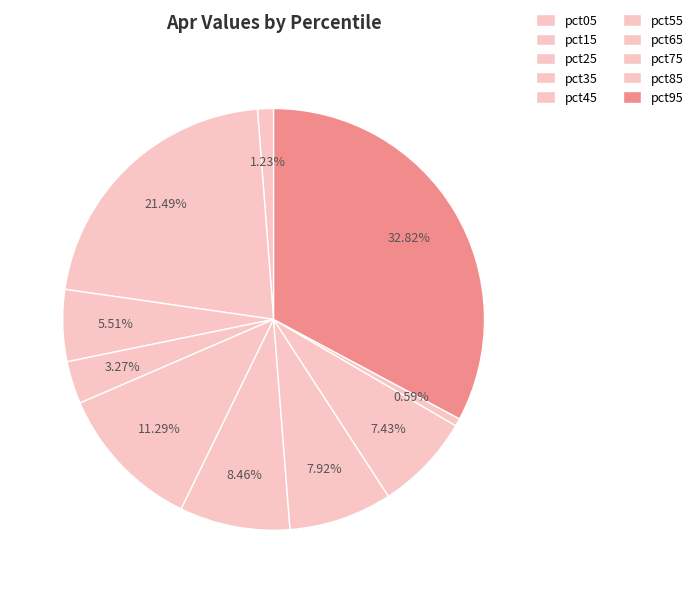

What percentage is the pct05 slice, to the nearest percent?

1%